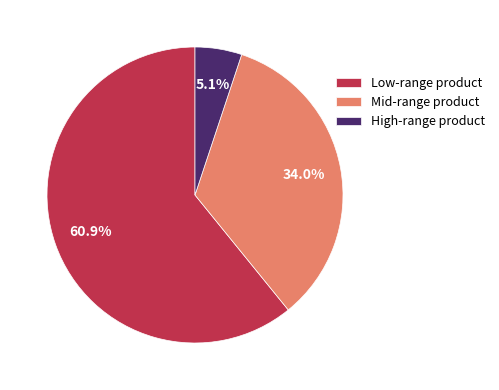

Is there a majority slice in this chart?

Yes